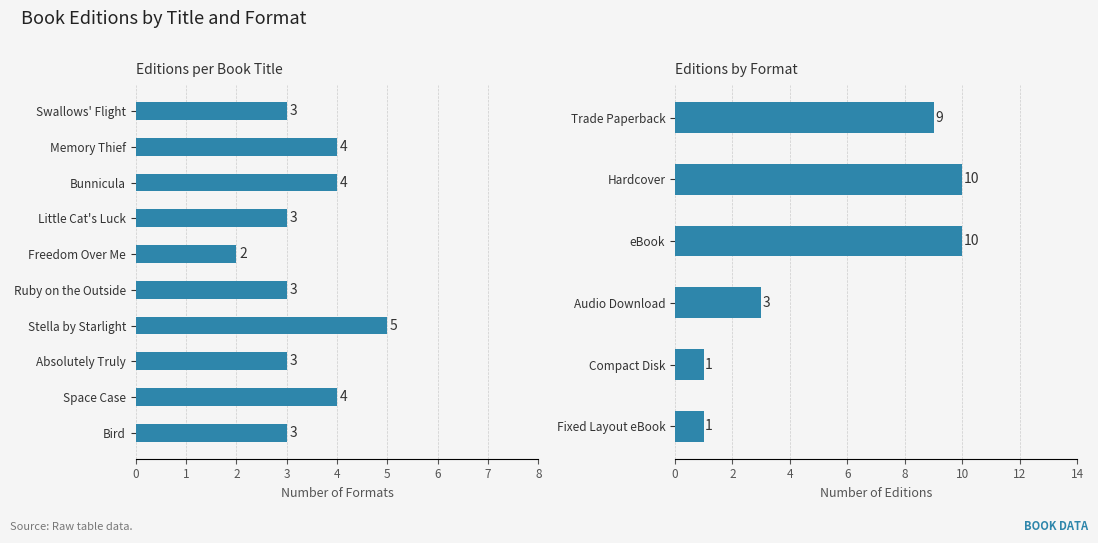

What is the label of the 2nd bar from the left?

Memory Thief